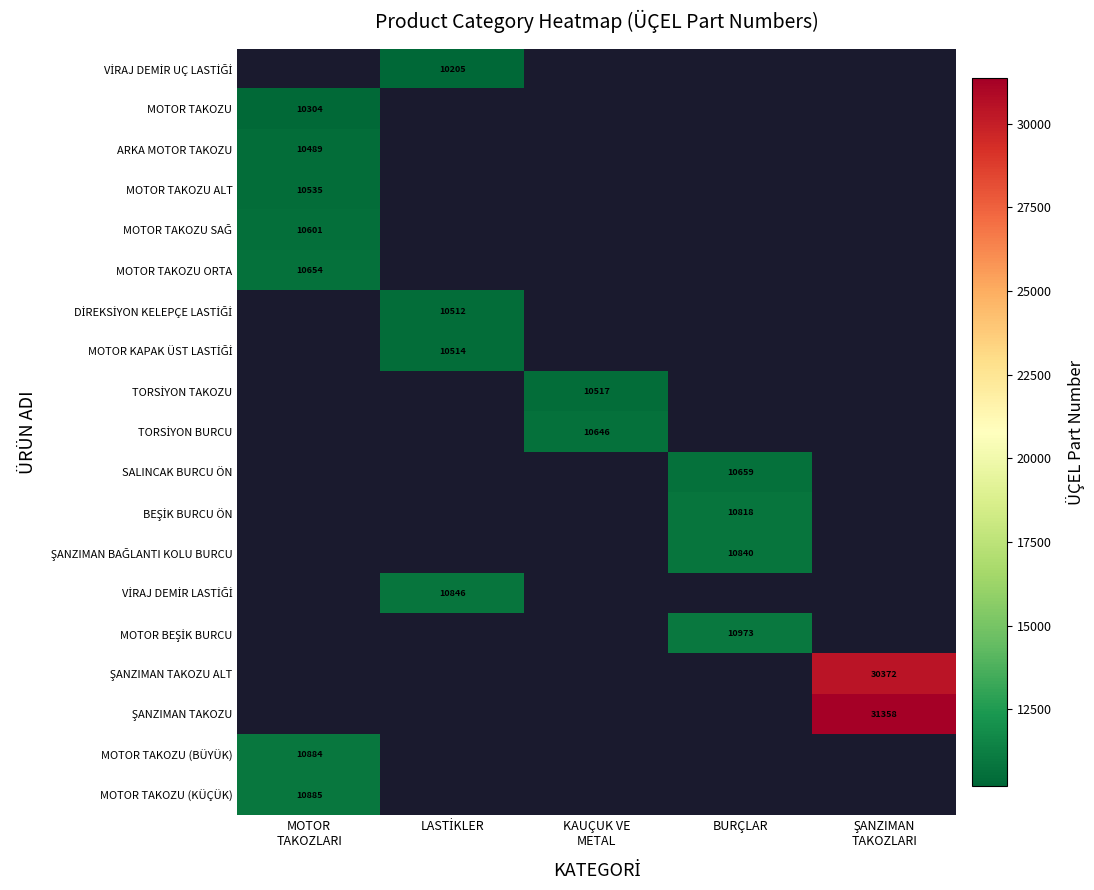

True or false: ŞANZIMAN BAĞLANTI KOLU BURCU has a value of 18034.6 at BURÇLAR.

False